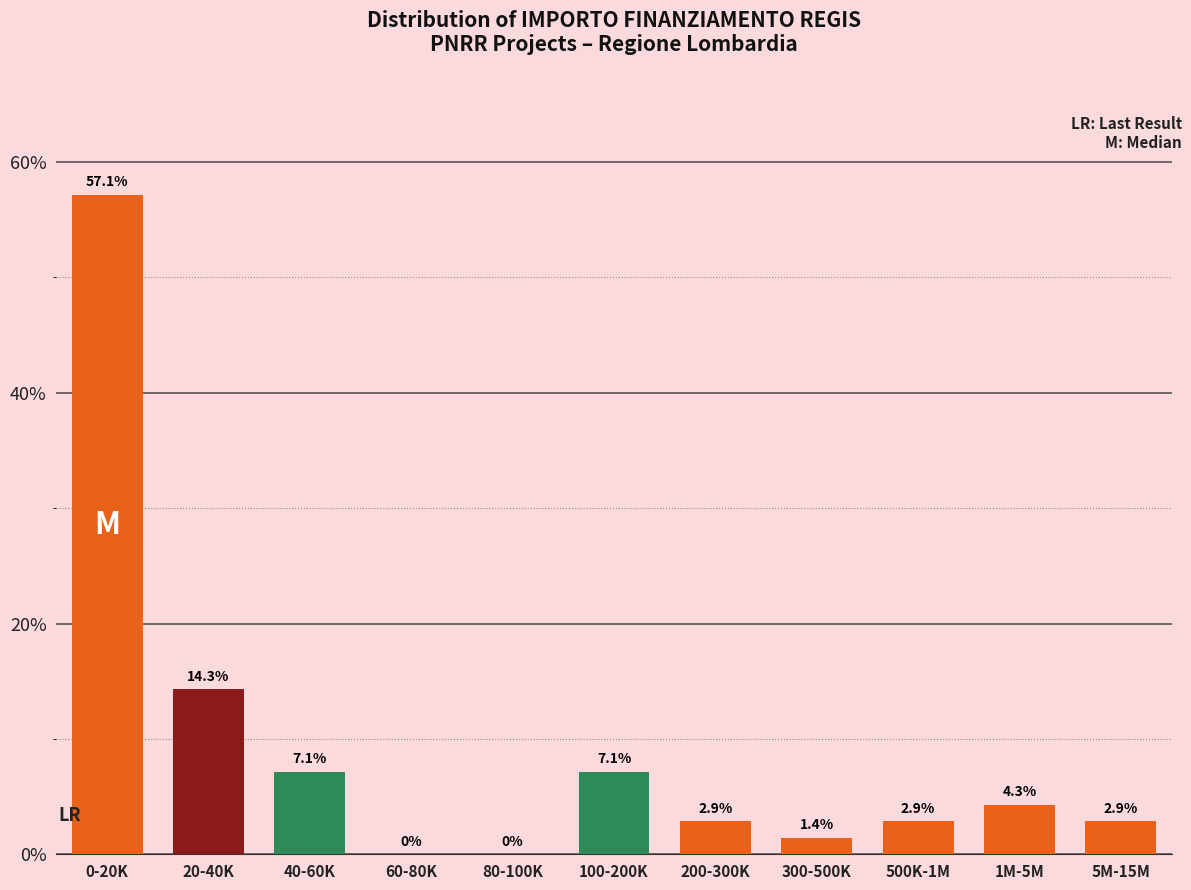

Reading right to left, transcribe all the data shown in this chart.

5M-15M=2.9	1M-5M=4.3	500K-1M=2.9	300-500K=1.4	200-300K=2.9	100-200K=7.1	80-100K=0.0	60-80K=0.0	40-60K=7.1	20-40K=14.3	0-20K=57.1